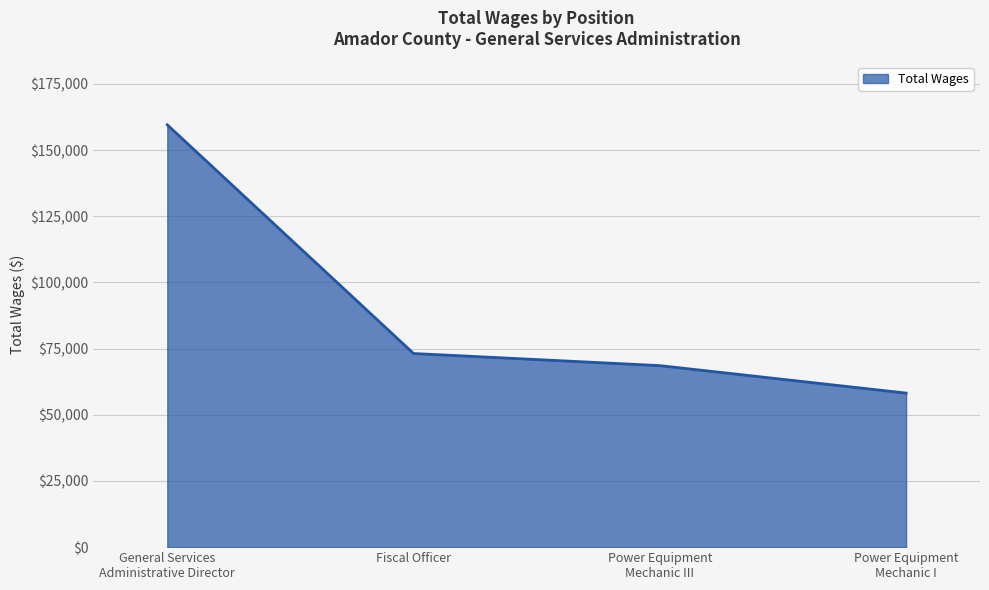

List the labels in order of value, smallest first.

Power Equipment
Mechanic I, Power Equipment
Mechanic III, Fiscal Officer, General Services
Administrative Director